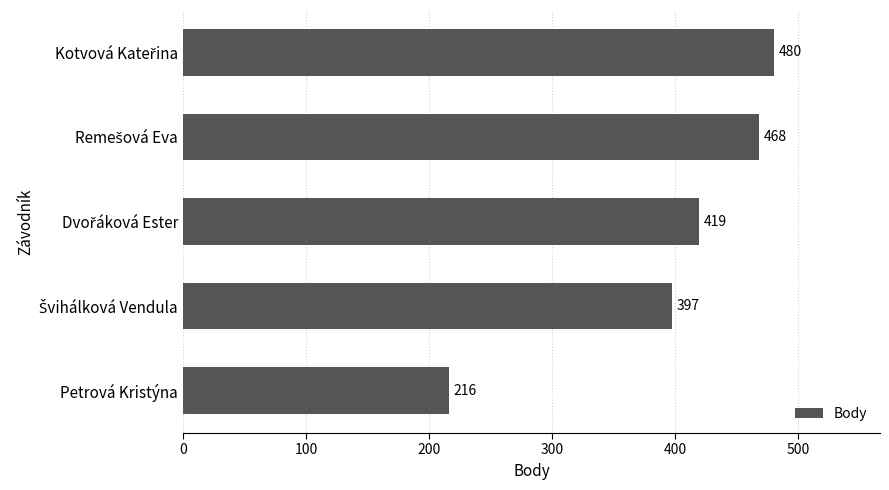

What is the difference between the maximum and minimum values?

264